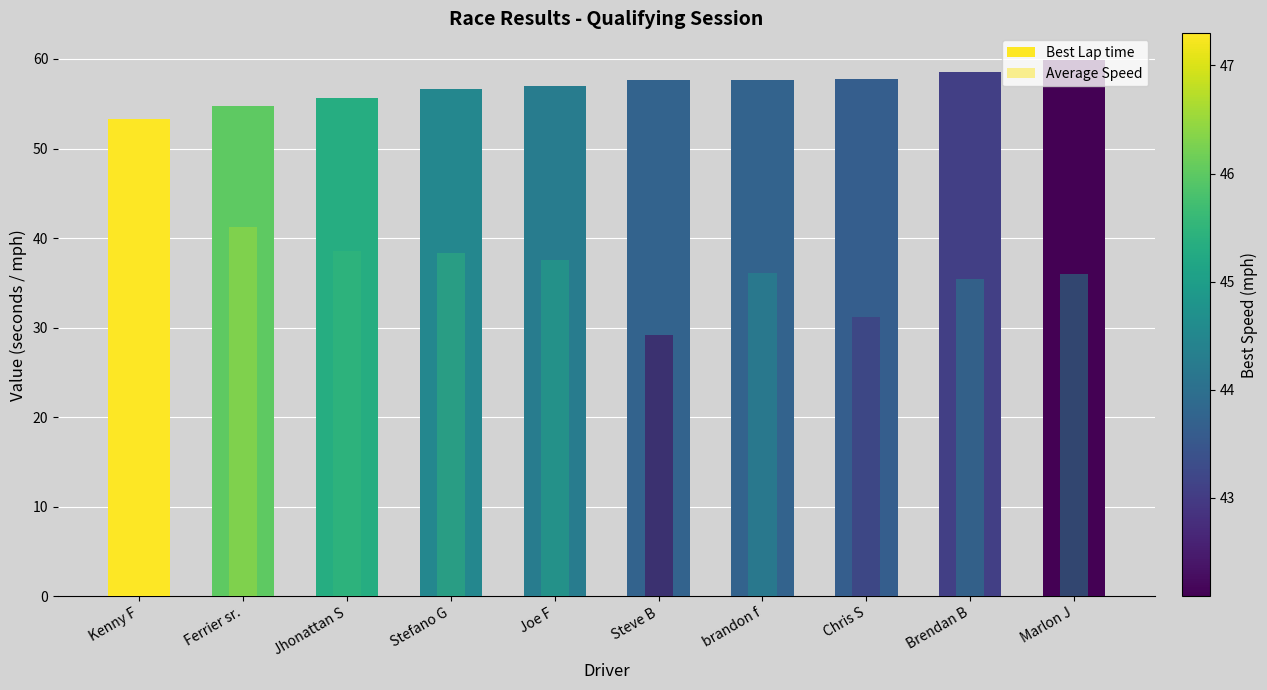

Reading left to right, list all the values displayed in this chart.

Best Lap time: Kenny F=53.3	Ferrier sr.=54.8	Jhonattan S=55.6	Stefano G=56.6	Joe F=57.0	Steve B=57.6	brandon f=57.6	Chris S=57.8	Brendan B=58.5	Marlon J=59.9
Average Speed: Kenny F=43.3	Ferrier sr.=41.3	Jhonattan S=38.6	Stefano G=38.4	Joe F=37.6	Steve B=29.1	brandon f=36.1	Chris S=31.2	Brendan B=35.4	Marlon J=36.0